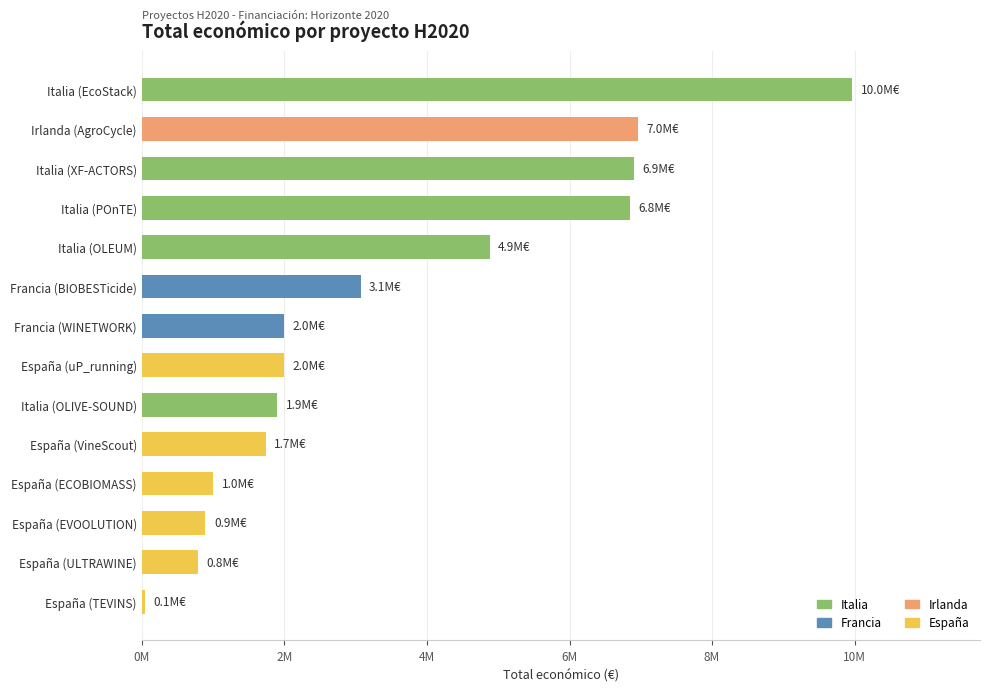

The chart shows a value of 8590226 at Italia (OLEUM). True or false?

False